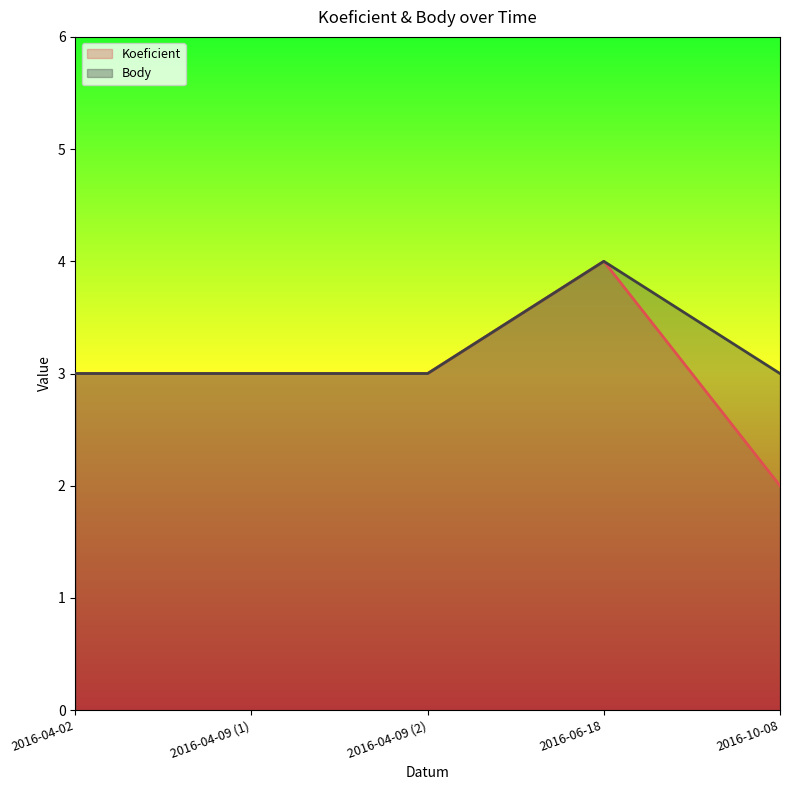

Which has a higher value, 2016-04-09 (2) or 2016-06-18?

2016-06-18